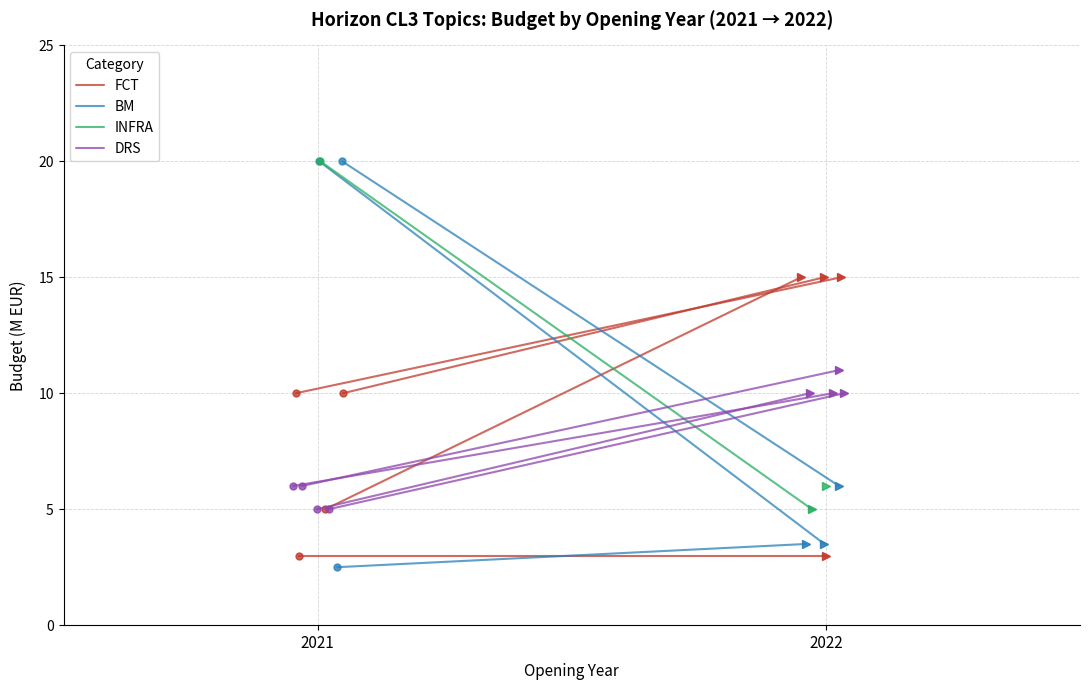

What value does the INFRA series have at 2022?

5